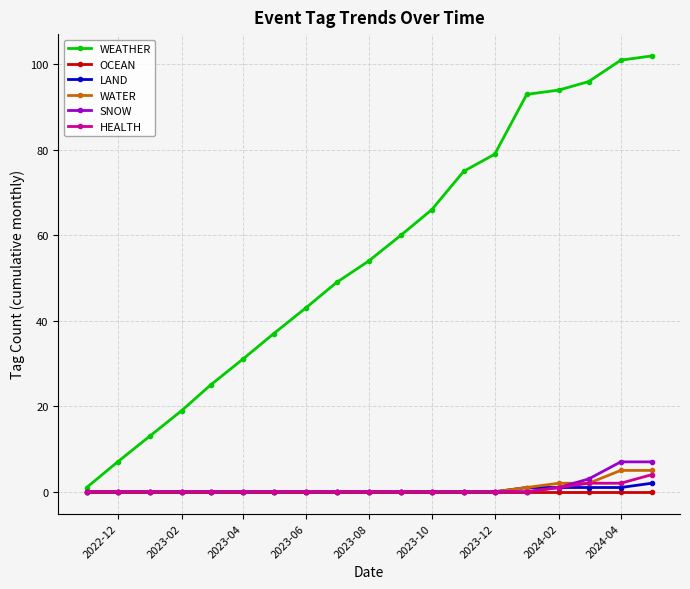

Reading right to left, what are all the values shown in this chart?

WEATHER: 102	101	96	94	93	79	75	66	60	54	49	43	37	31	25	19	13	7	1
OCEAN: 0	0	0	0	0	0	0	0	0	0	0	0	0	0	0	0	0	0	0
LAND: 2	1	1	1	1	0	0	0	0	0	0	0	0	0	0	0	0	0	0
WATER: 5	5	2	2	1	0	0	0	0	0	0	0	0	0	0	0	0	0	0
SNOW: 7	7	3	1	0	0	0	0	0	0	0	0	0	0	0	0	0	0	0
HEALTH: 4	2	2	1	0	0	0	0	0	0	0	0	0	0	0	0	0	0	0